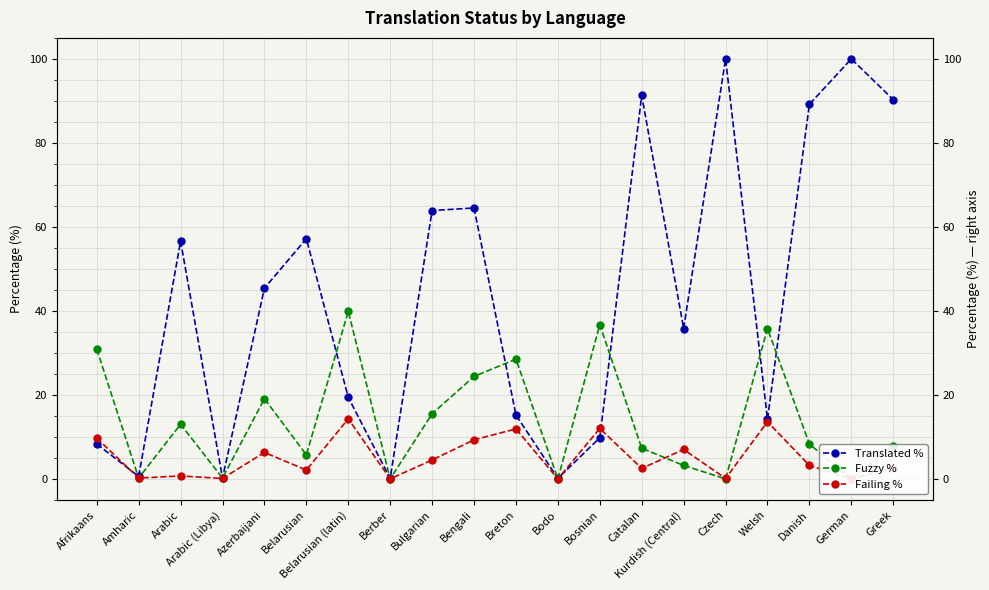

Which series has the widest spread of values?

Translated %